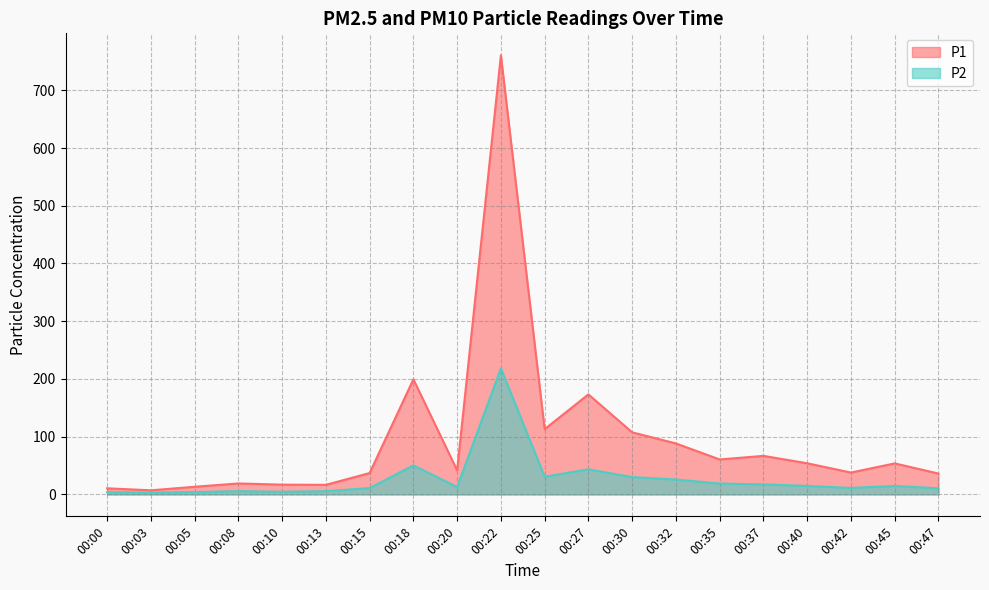

At which label is P2 closest to 110?

00:18